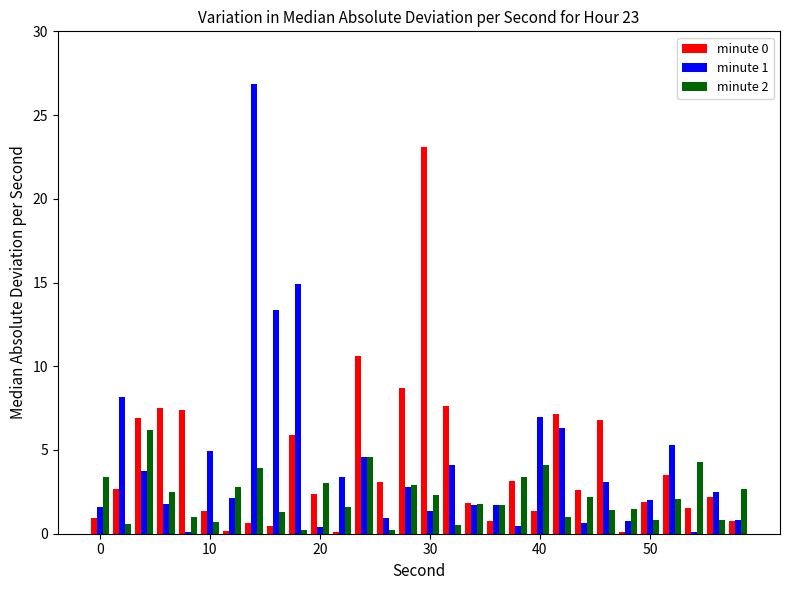

Which series has the largest range (max minus min)?

minute 1